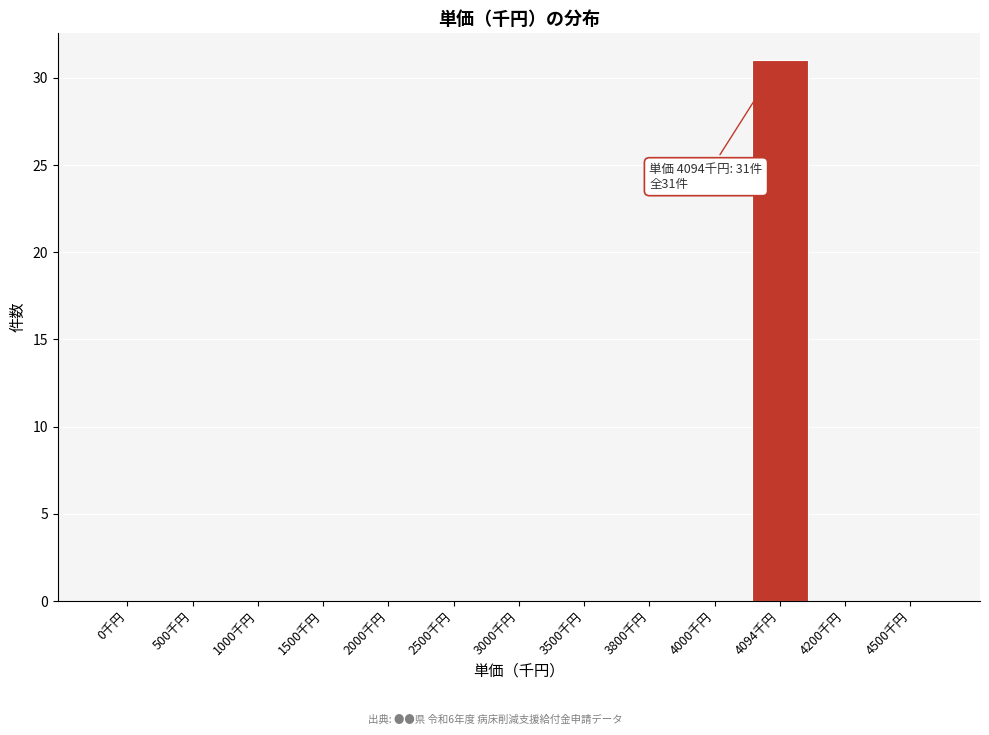

Reading right to left, extract all data points from this chart.

4500千円=0	4200千円=0	4094千円=31	4000千円=0	3800千円=0	3500千円=0	3000千円=0	2500千円=0	2000千円=0	1500千円=0	1000千円=0	500千円=0	0千円=0